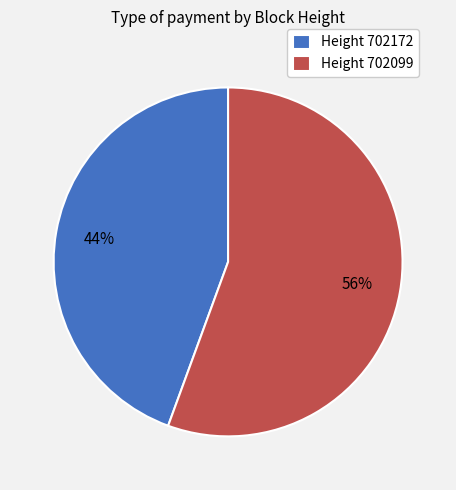

Between Height 702099 and Height 702172, which is larger?

Height 702099